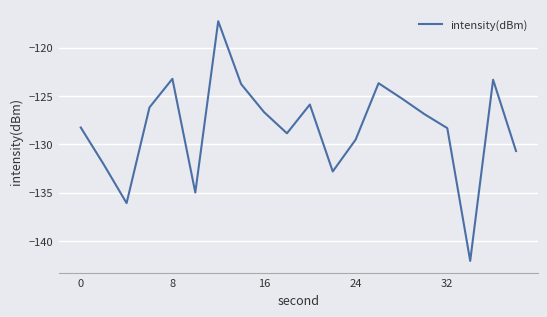

What is the smallest value displayed?

-142.1